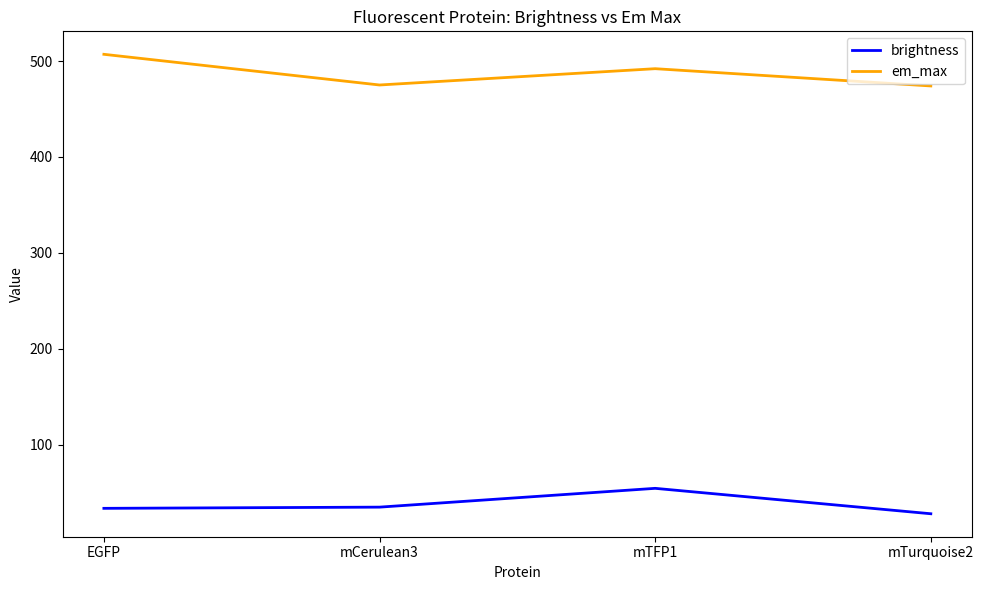

True or false: brightness has a value of 33.5 at EGFP.

True